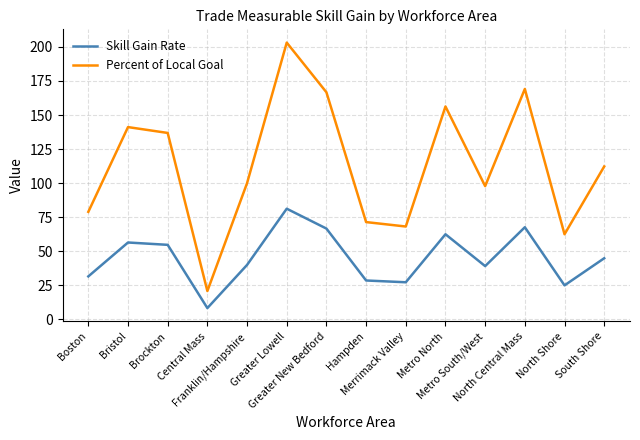

Which series has the largest range (max minus min)?

Percent of Local Goal